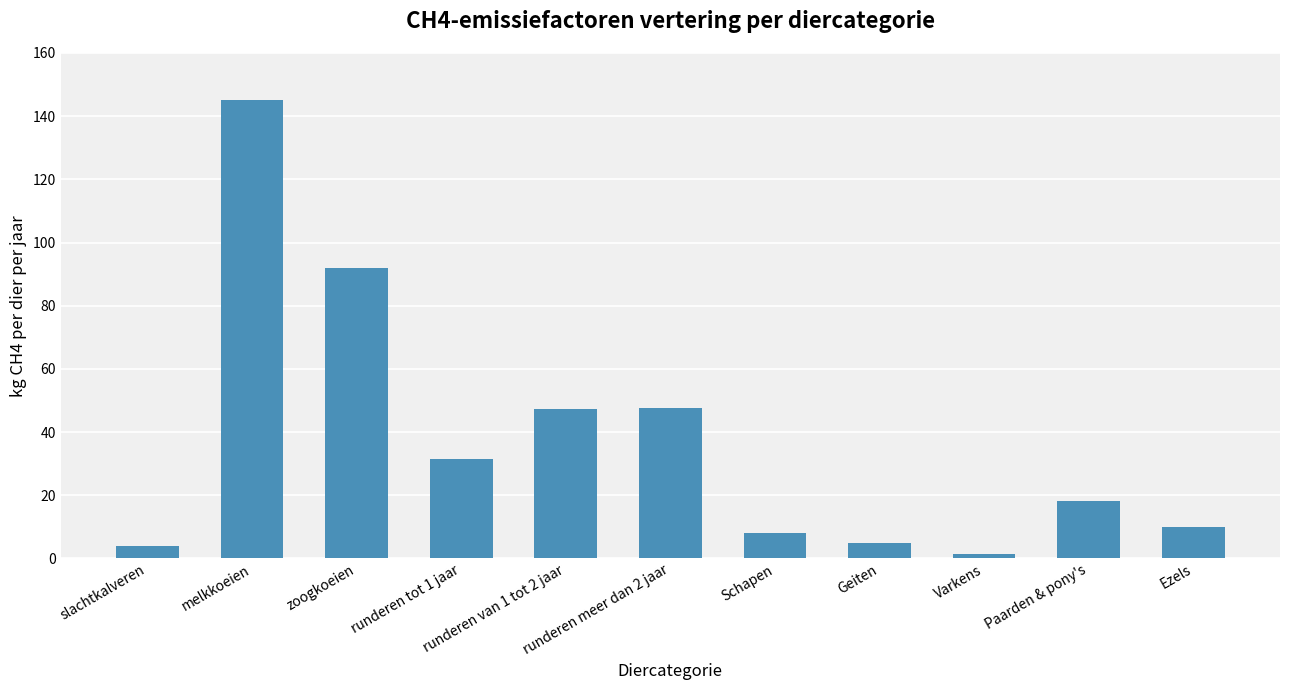

What is the approximate value at slachtkalveren?

4.0